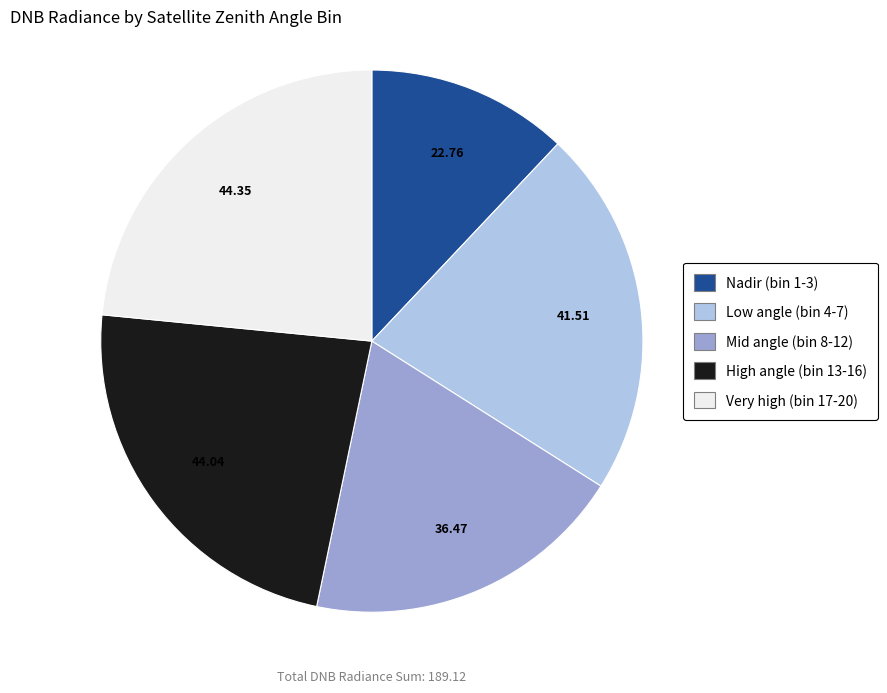

Does any single category account for the majority?

No